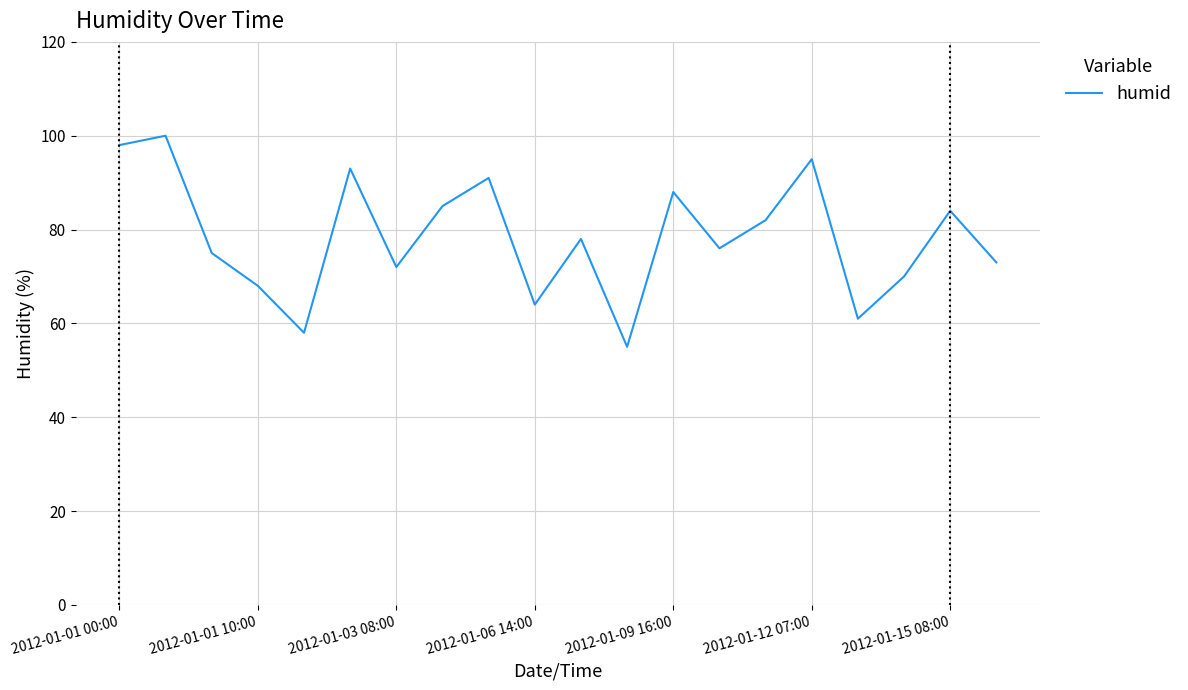

What is the minimum value shown in the chart?

55